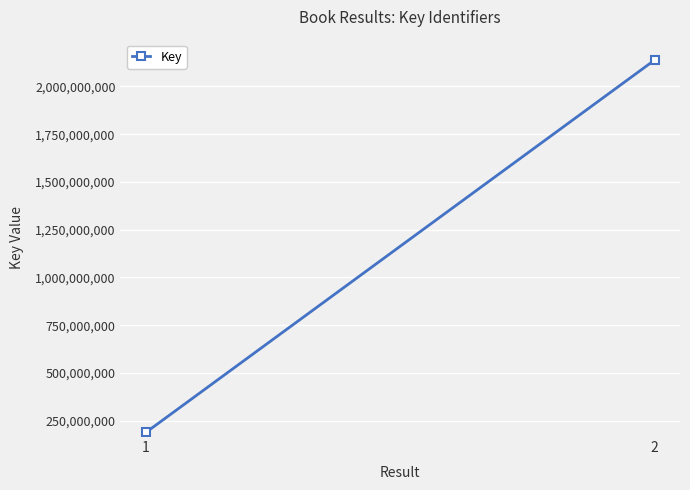

What is the value of the 2nd point from the left?

2137597925